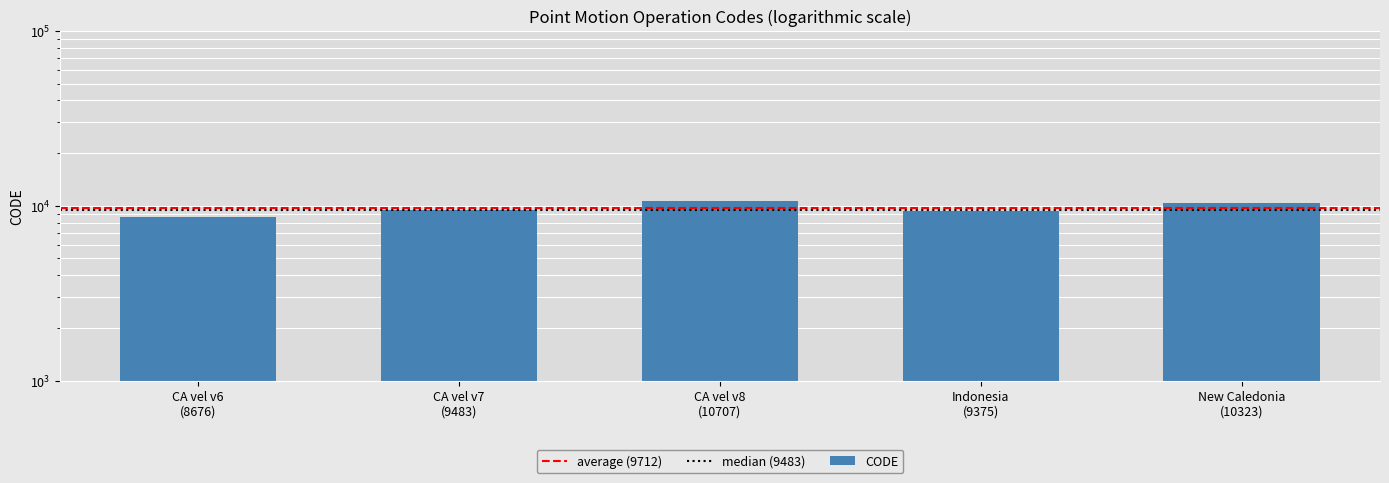

How many bars are there in total?

5